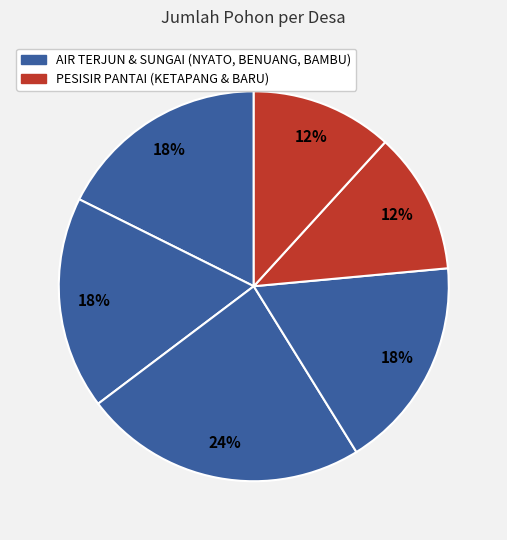

How many segments does this pie chart have?

6